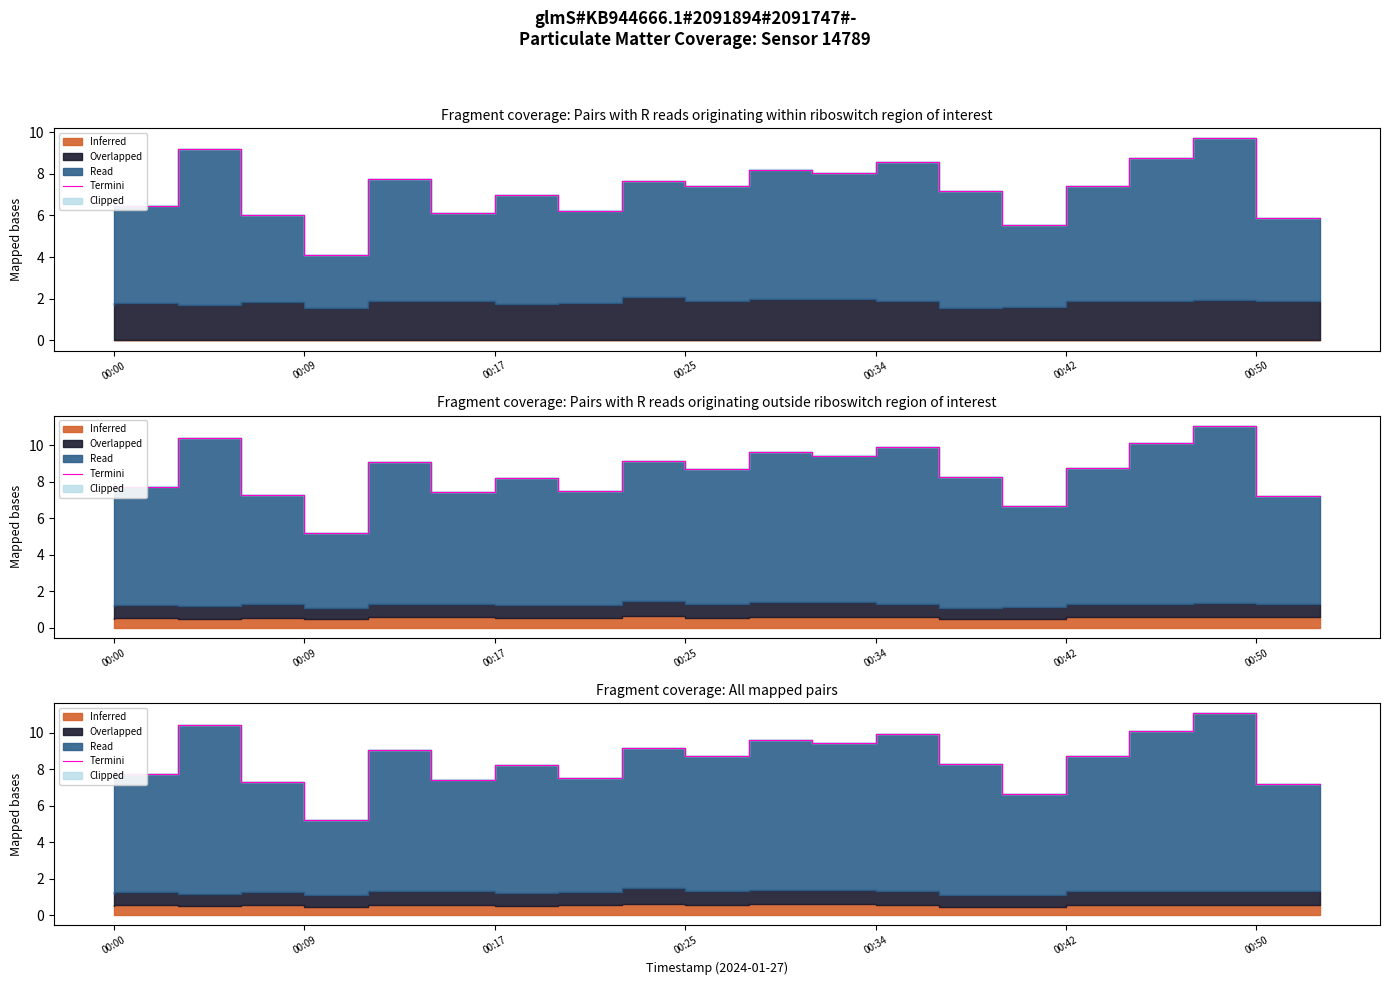

What is the change in value from 00:25 to 7?

+0.9